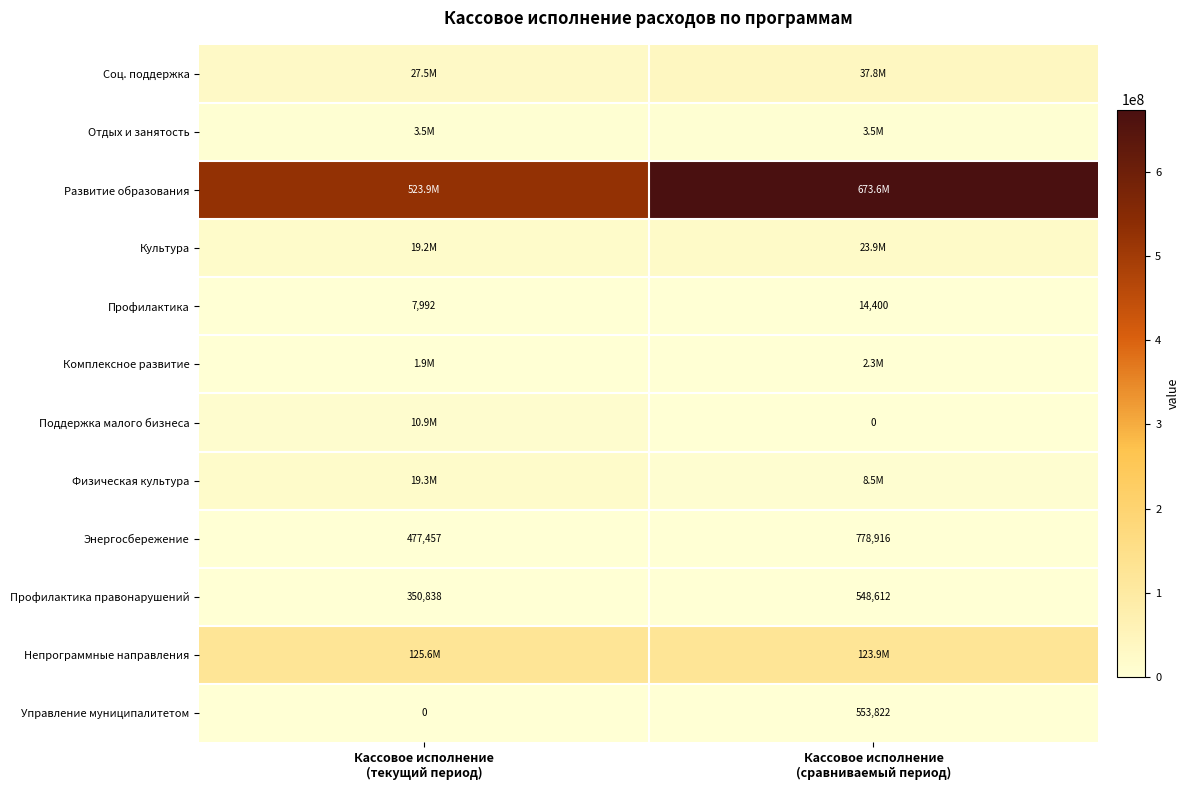

What is the sum of all Энергосбережение values?

1256372.9